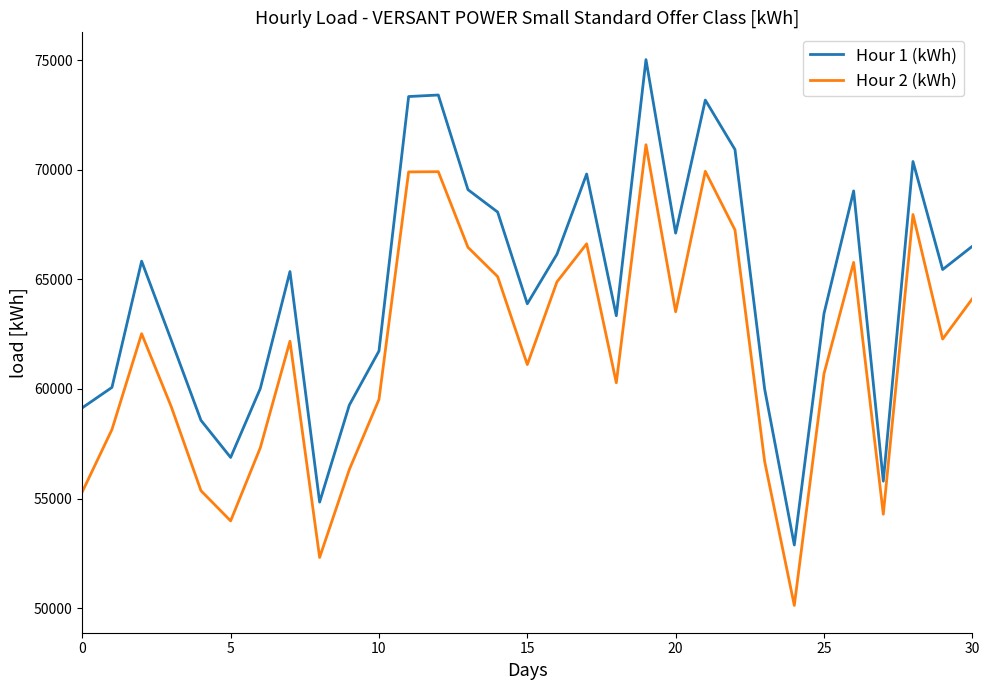

Which series has the largest total across all categories?

Hour 1 (kWh)